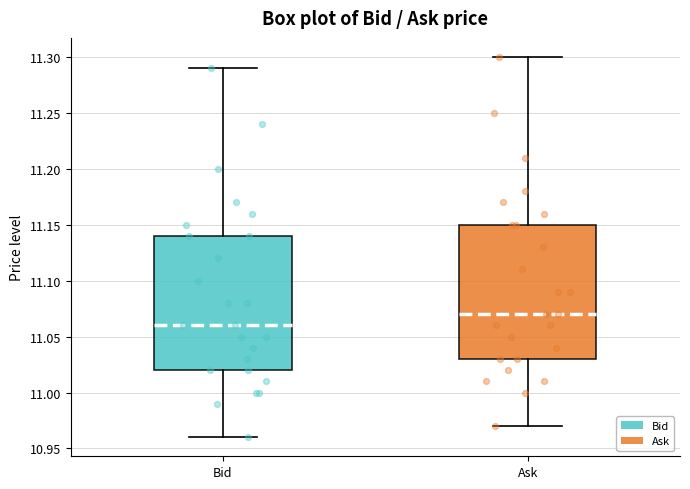

Which box's median line is the highest?

Ask